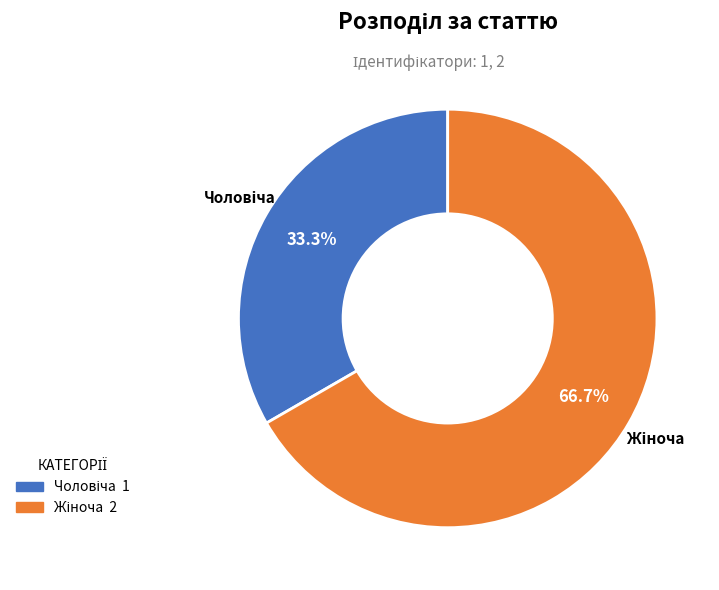

Is there any slice that represents more than half of the pie?

Yes